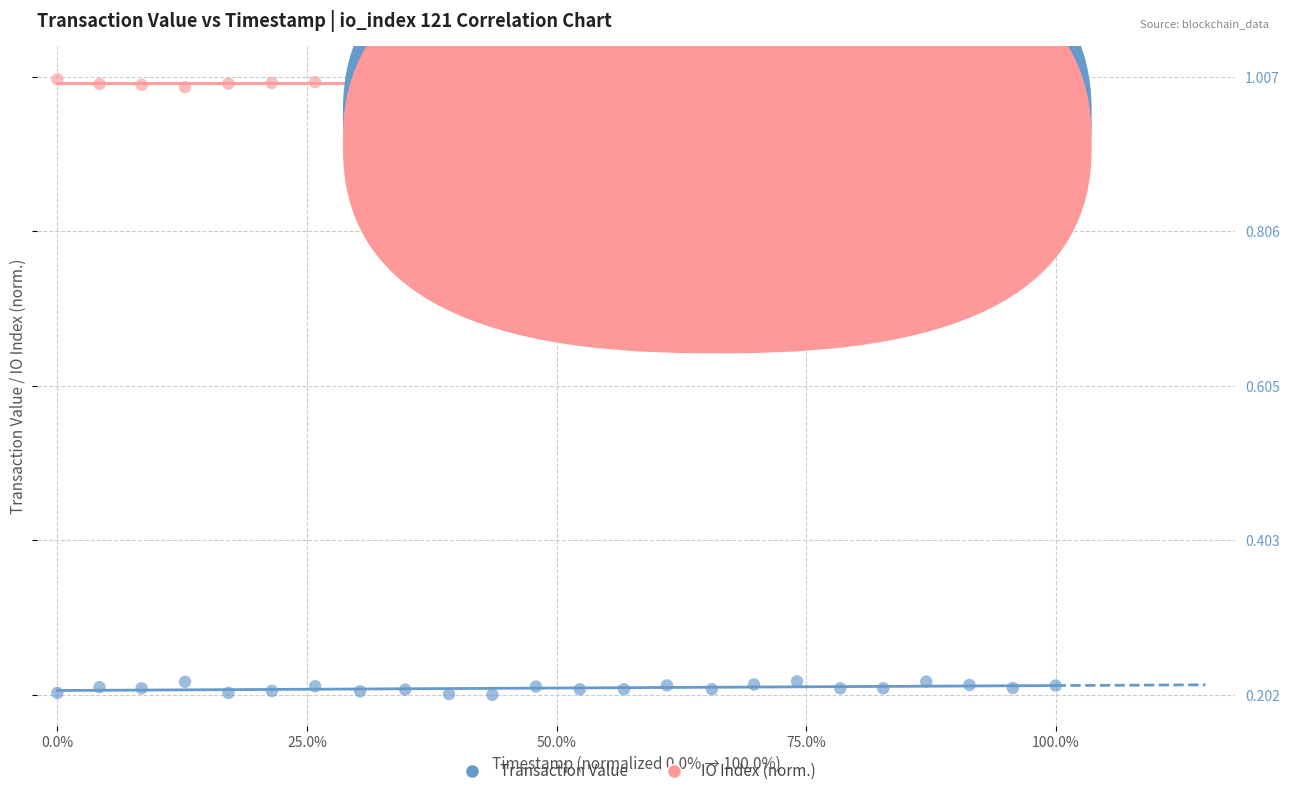

Which series has the widest spread of Y values?

Transaction Value